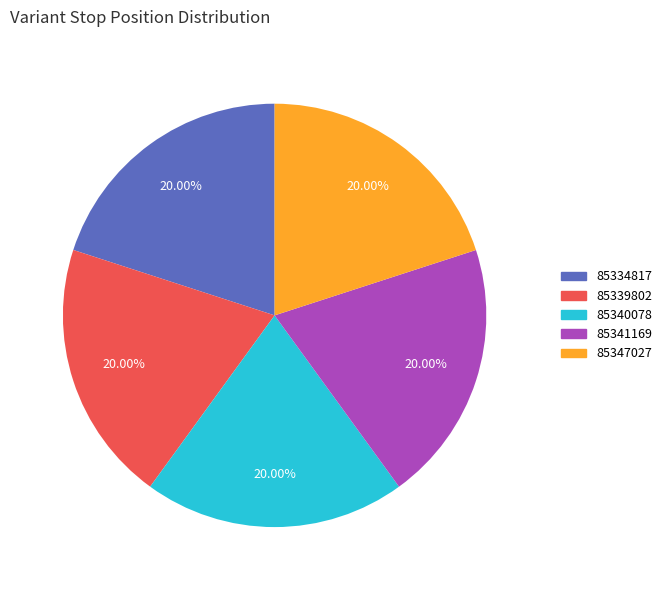

Is the sum of 85341169 and 85339802 greater than half?

No